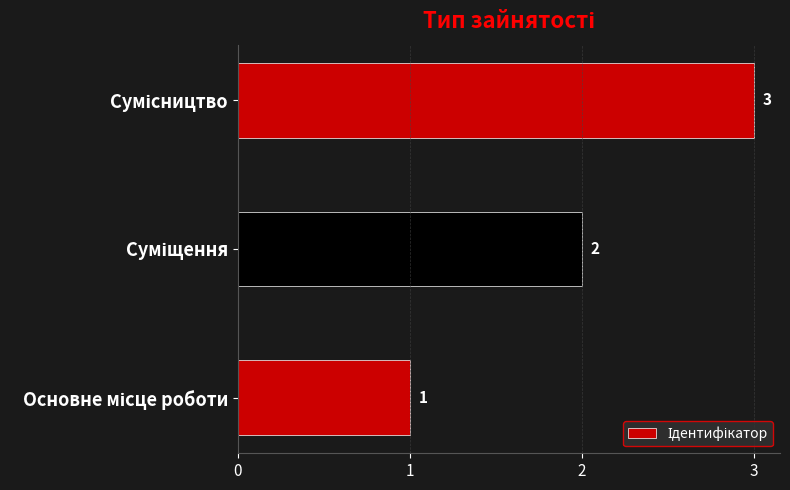

What is the greatest value displayed?

3